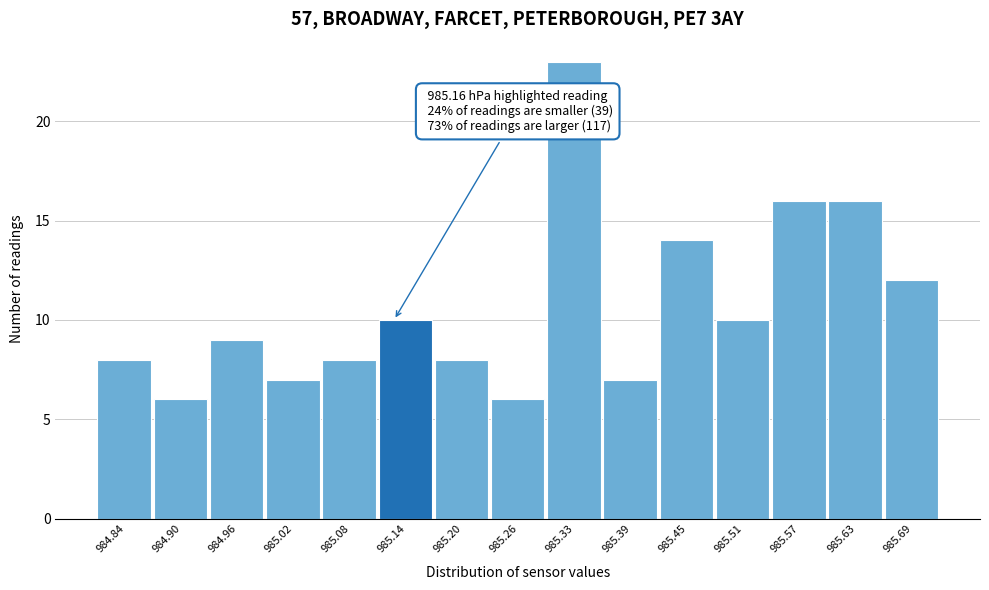

Reading right to left, list all the values displayed in this chart.

12	16	16	10	14	7	23	6	8	10	8	7	9	6	8